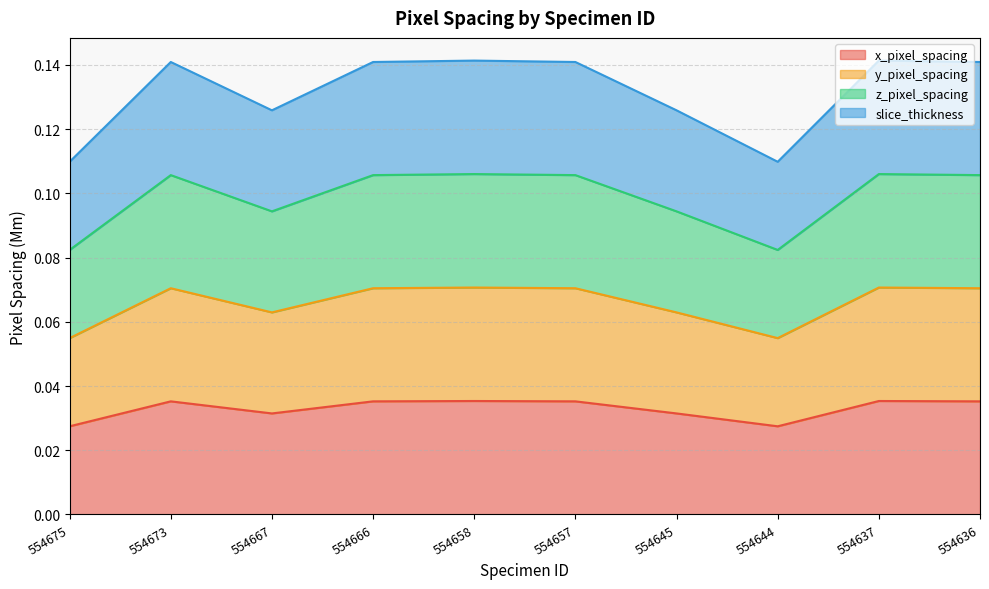

Reading left to right, what are all the values shown in this chart?

x_pixel_spacing: 0.0	0.0	0.0	0.0	0.0	0.0	0.0	0.0	0.0	0.0
y_pixel_spacing: 0.1	0.1	0.1	0.1	0.1	0.1	0.1	0.1	0.1	0.1
z_pixel_spacing: 0.1	0.1	0.1	0.1	0.1	0.1	0.1	0.1	0.1	0.1
slice_thickness: 0.1	0.1	0.1	0.1	0.1	0.1	0.1	0.1	0.1	0.1